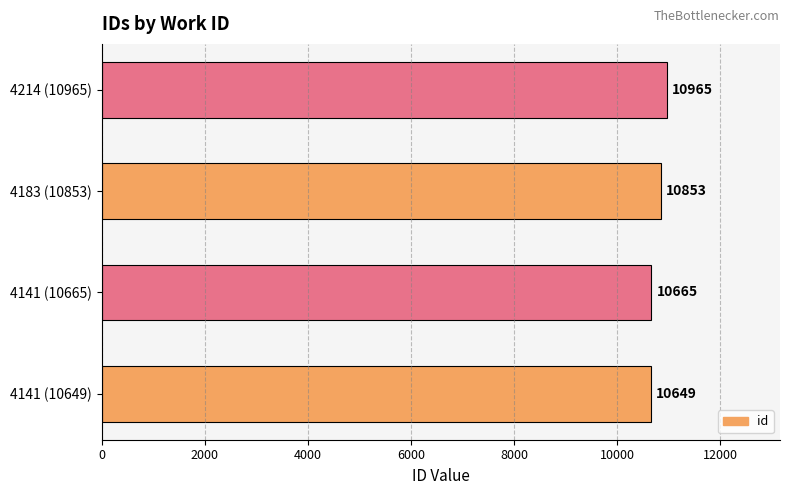

Reading top to bottom, list all the values displayed in this chart.

4214 (10965)=10965	4183 (10853)=10853	4141 (10665)=10665	4141 (10649)=10649